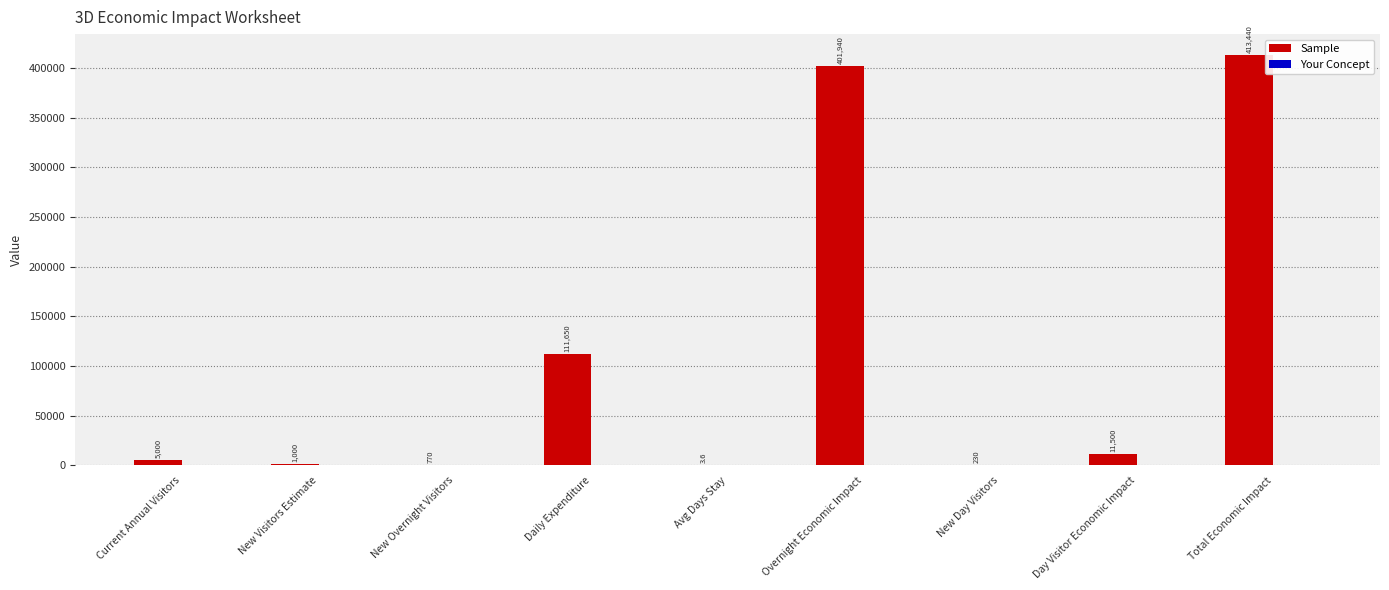

Count the number of data series in this chart.

1